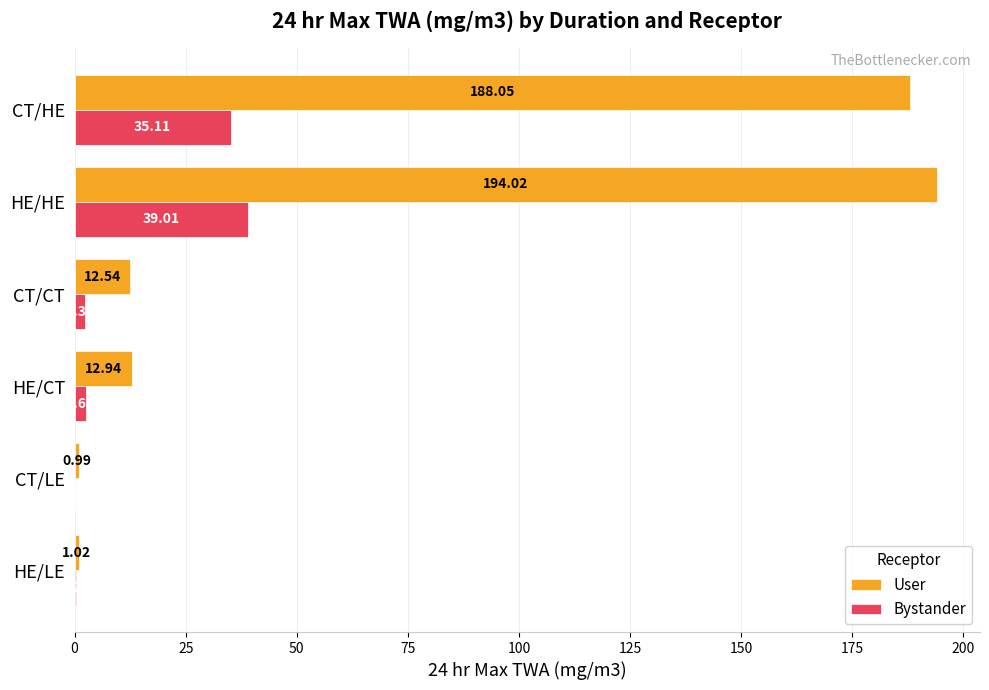

Is the value of Bystander at CT/LE greater than the value of User at HE/CT?

No